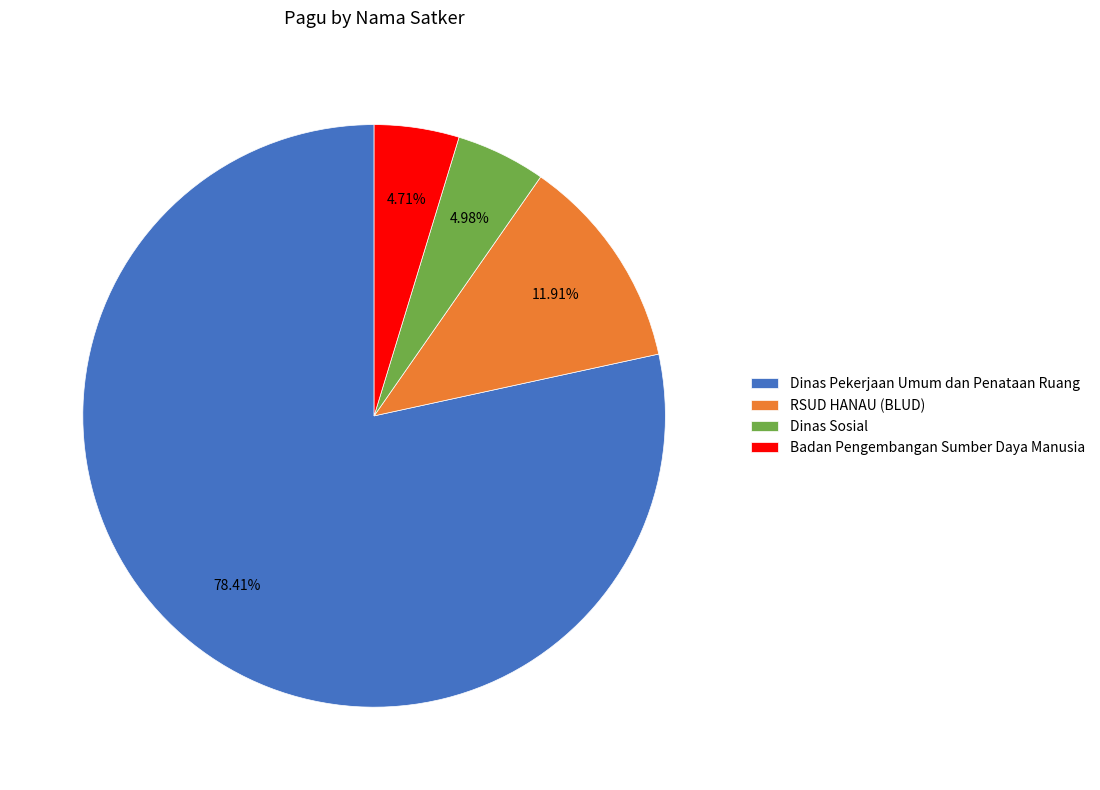

What is the largest slice in the pie chart?

Dinas Pekerjaan Umum dan Penataan Ruang